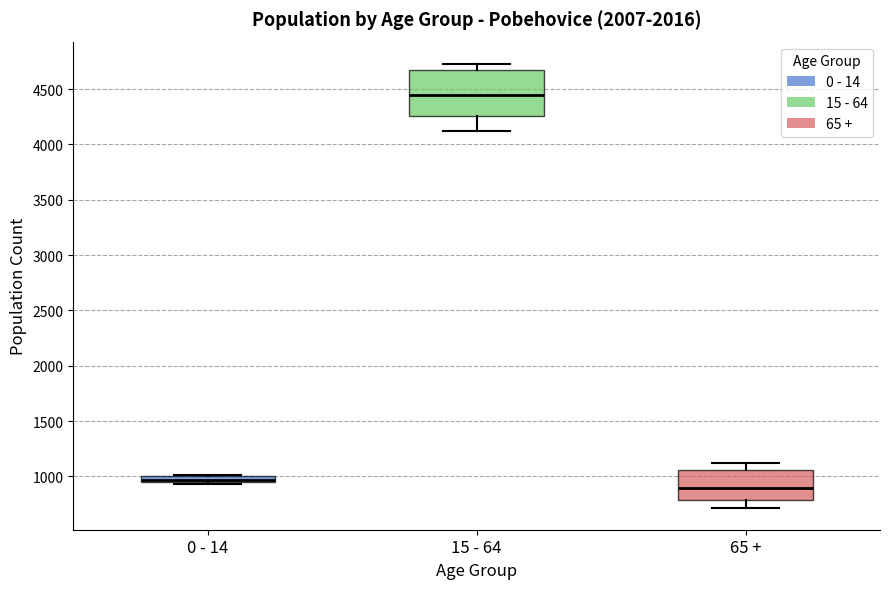

Where does the median line of the box for 15 - 64 sit on the y-axis? The values are not printed on the chart, so give them approximately, as read against the axis.

4450